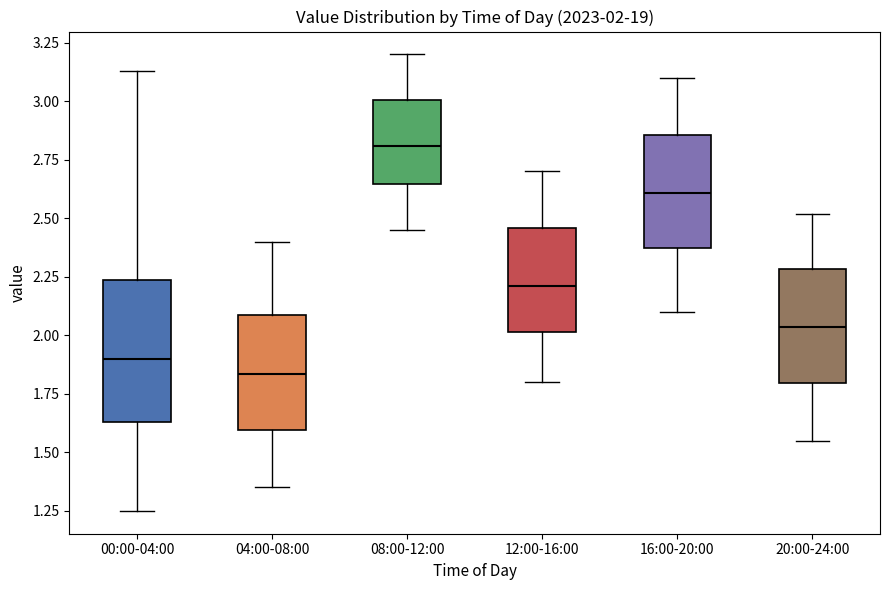

Comparing the boxes themselves (not the whiskers), which one is the tallest?

00:00-04:00